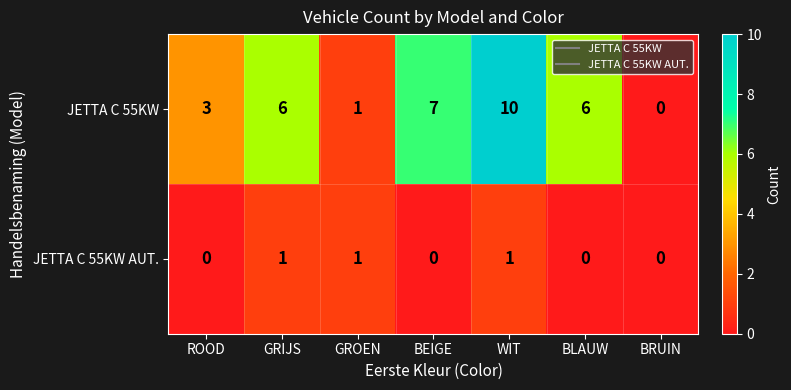

Reading left to right, extract all data points from this chart.

JETTA C 55KW: ROOD=3	GRIJS=6	GROEN=1	BEIGE=7	WIT=10	BLAUW=6	BRUIN=0
JETTA C 55KW AUT.: ROOD=0	GRIJS=1	GROEN=1	BEIGE=0	WIT=1	BLAUW=0	BRUIN=0